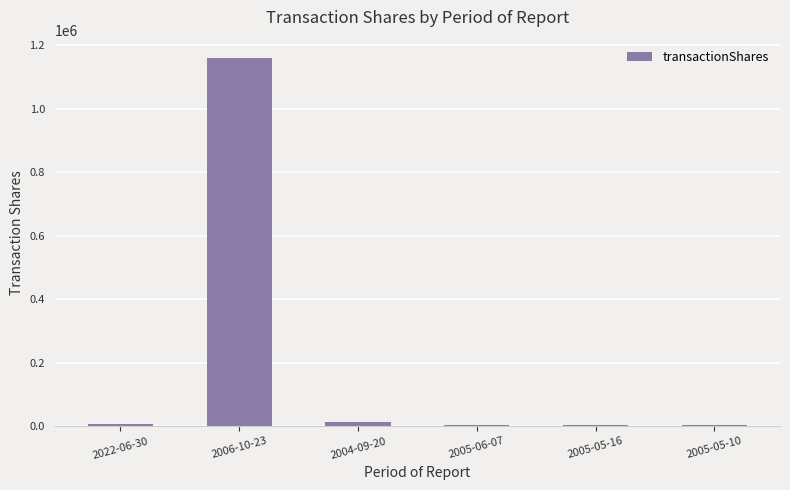

What is the greatest value displayed?

1160365